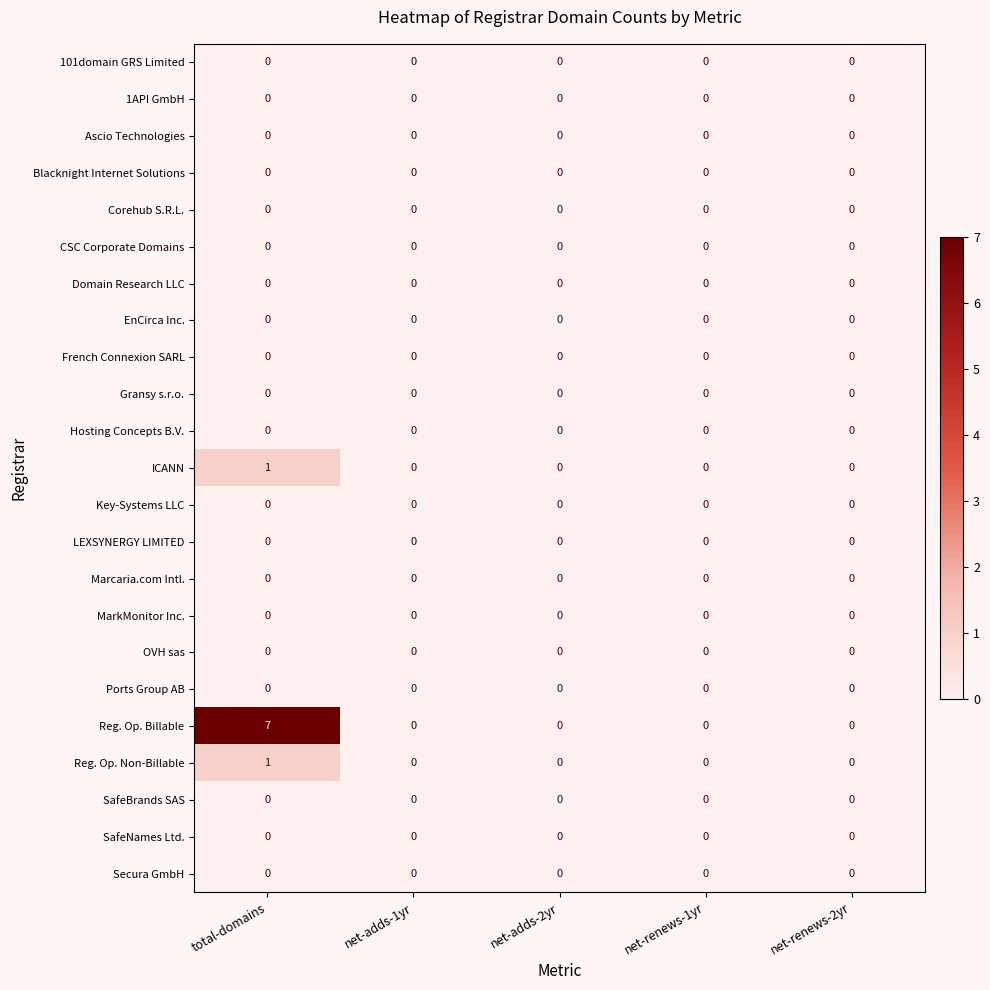

Which series has the largest total across all categories?

Reg. Op. Billable